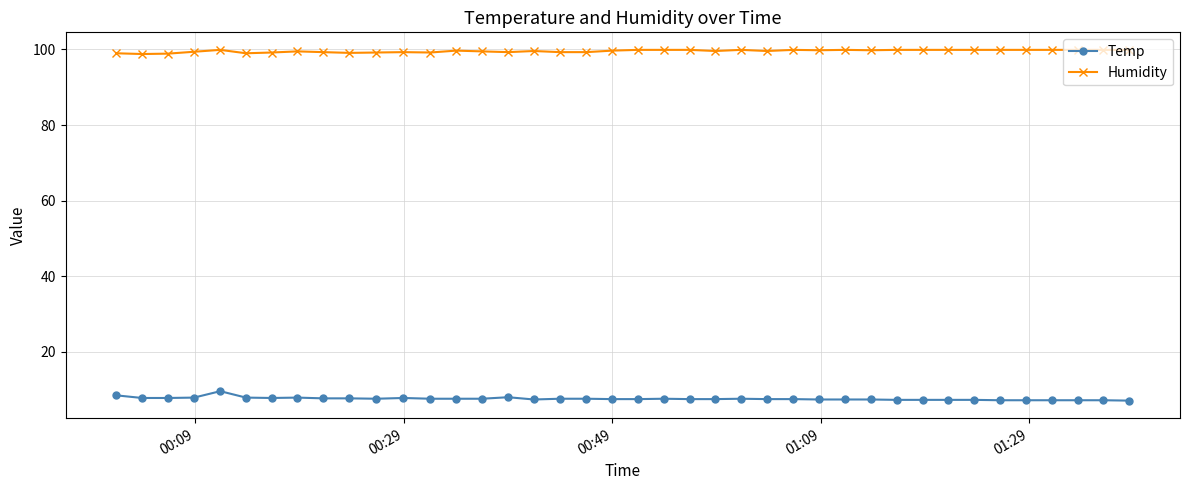

At how many categories does at least one series exceed 12?

40